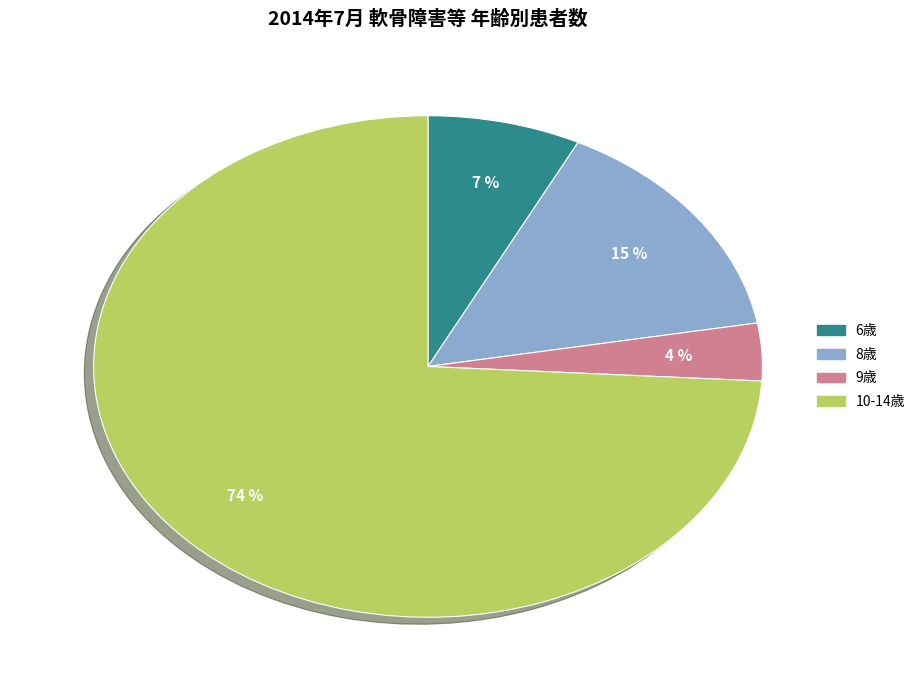

To the nearest percent, what is the difference between the largest and smallest slice percentages?

70%